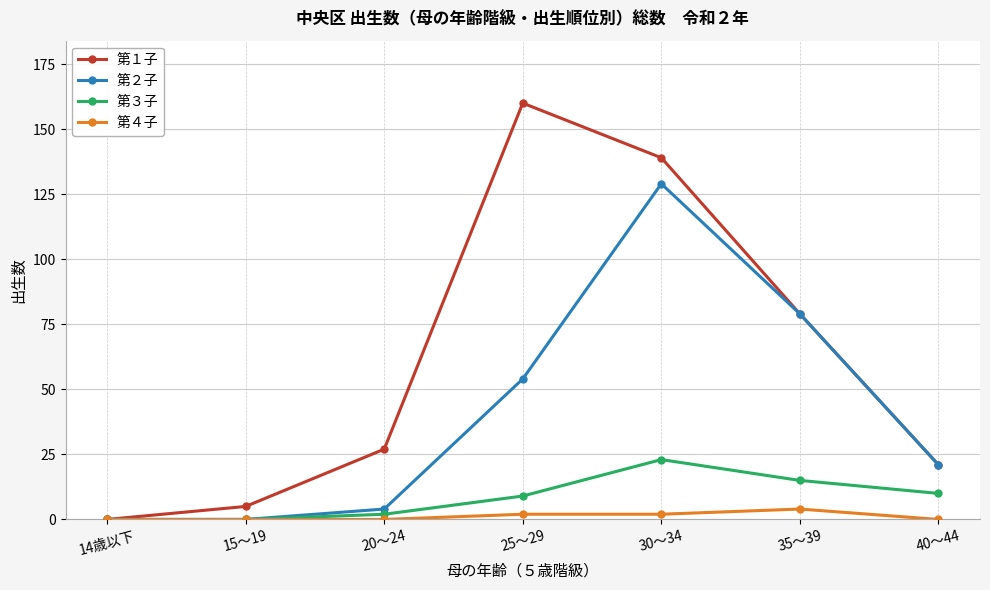

What is the total value across all series at 25～29?

225